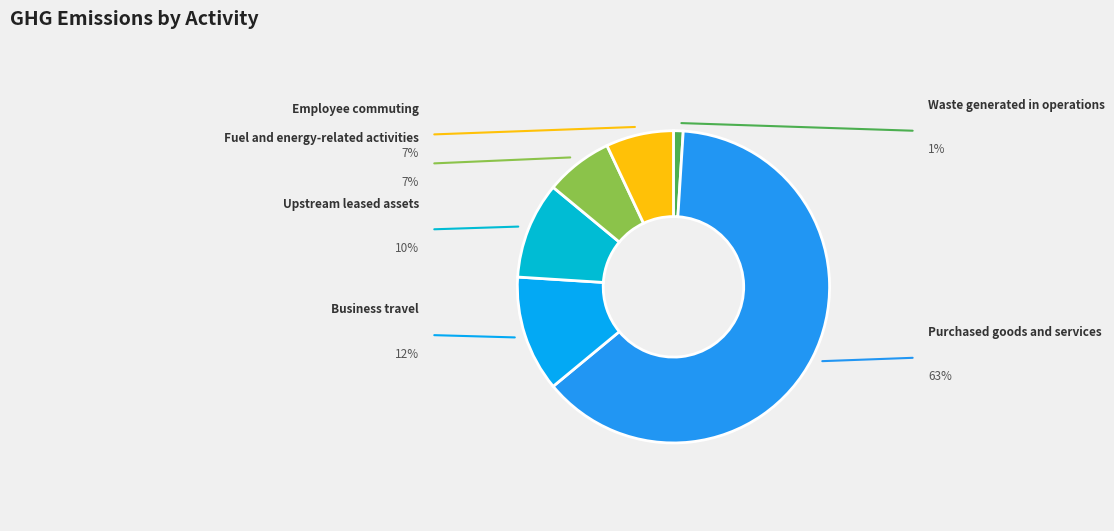

How many slices are in this pie chart?

6